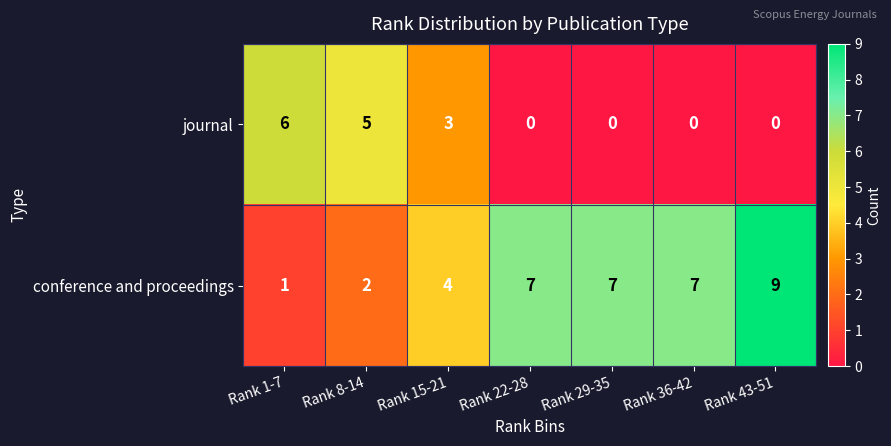

What is the total value across all series at Rank 22-28?

7